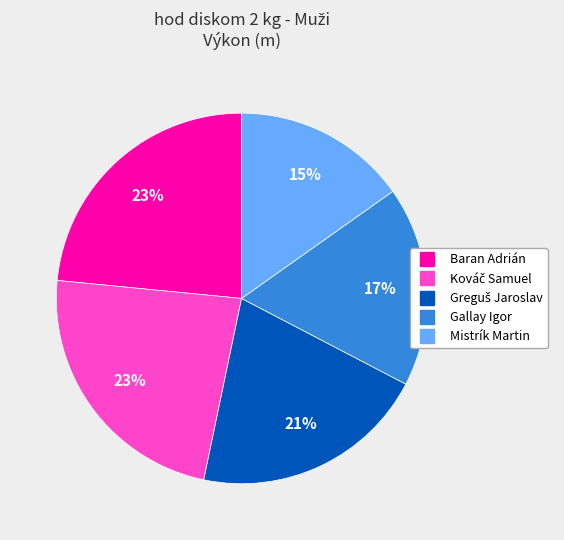

Approximately how many times larger is the value at Gallay Igor compared to Baran Adrián?

0.7